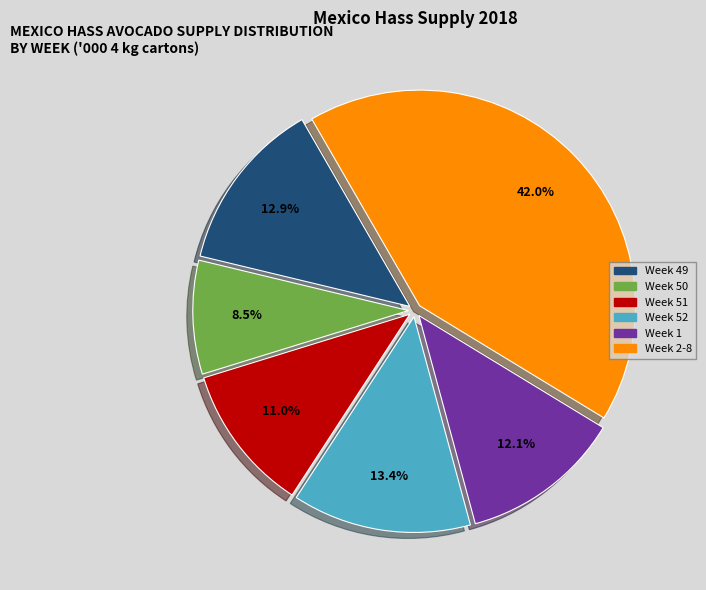

Is there any slice that represents more than half of the pie?

No